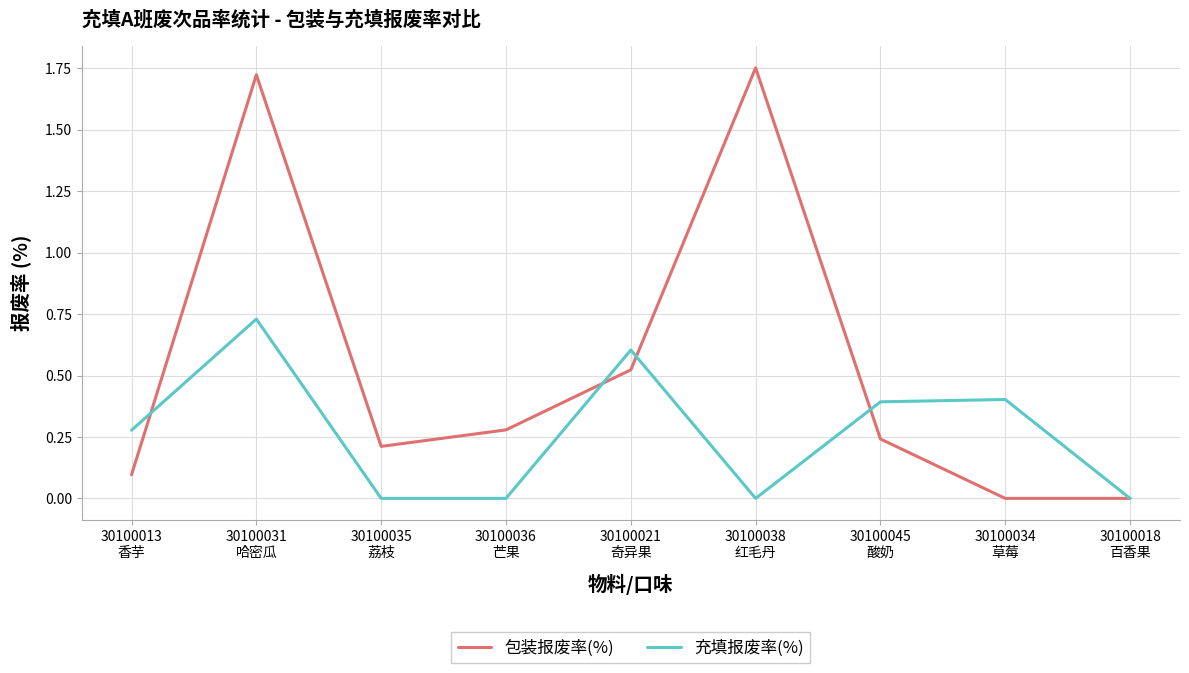

Where do 充填报废率(%) and 包装报废率(%) first cross each other?

30100013
香芋 and 30100031
哈密瓜